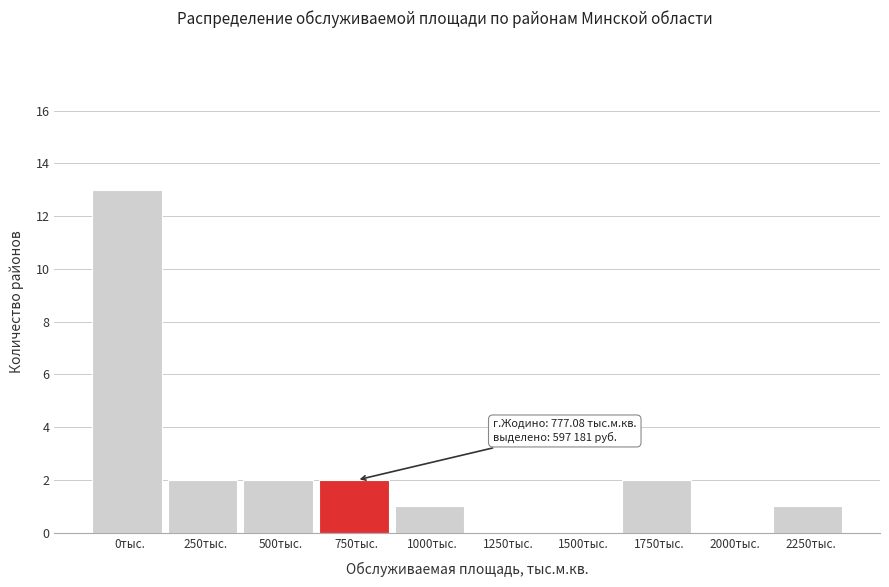

Reading left to right, what are all the values shown in this chart?

0тыс.=13	250тыс.=2	500тыс.=2	750тыс.=2	1000тыс.=1	1250тыс.=0	1500тыс.=0	1750тыс.=2	2000тыс.=0	2250тыс.=1